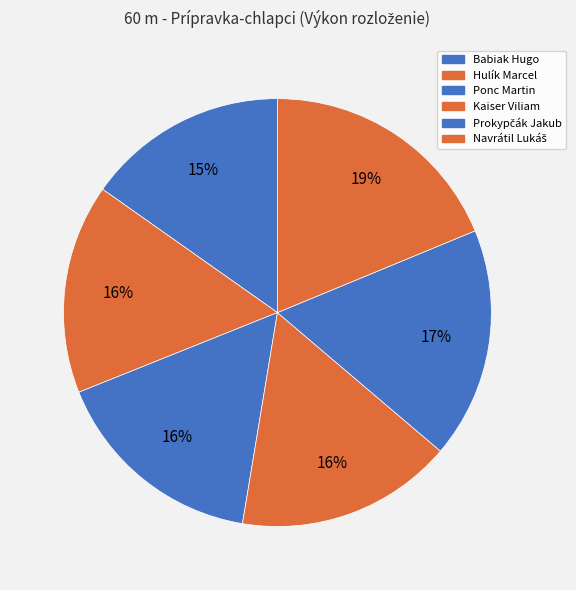

What percentage is the Babiak Hugo slice, to the nearest percent?

15%